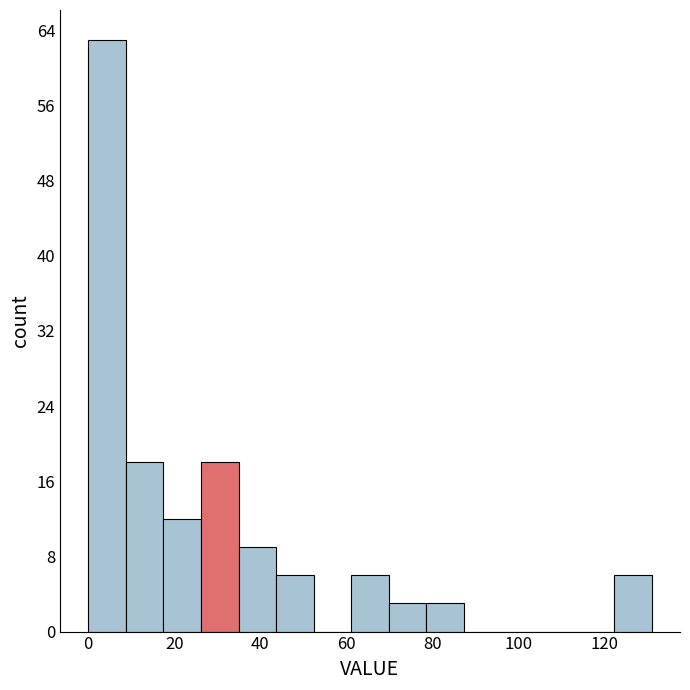

How tall is the bar that spans 8 to 18 on the x-axis? Neither the bar edges nor the heights are printed on the chart, so give them approximately, as read against the axes.

18